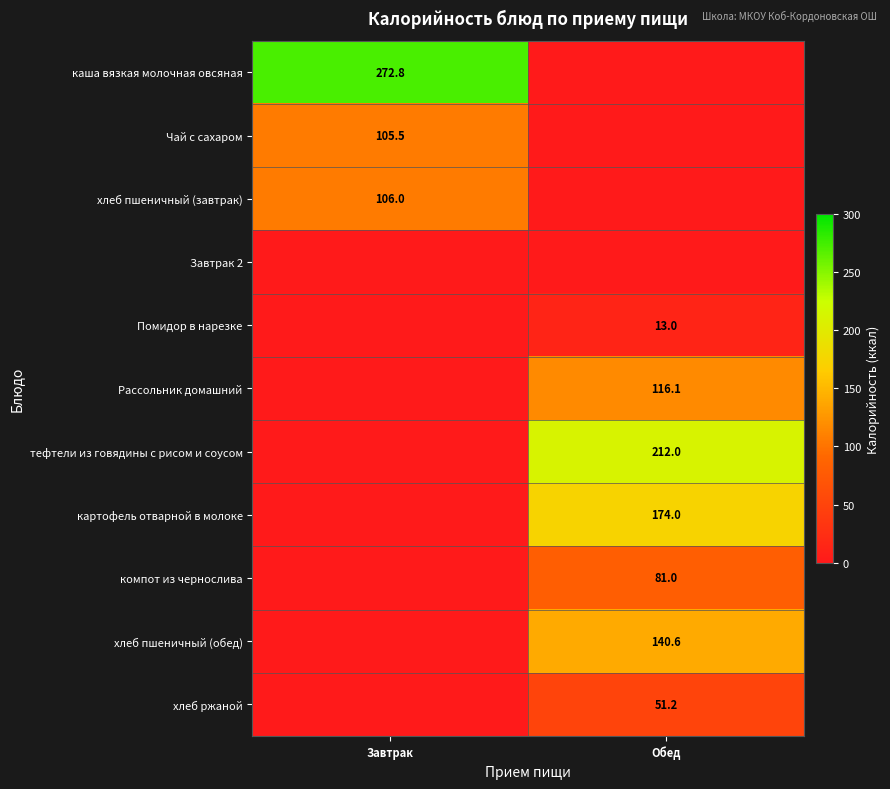

The value of каша вязкая молочная овсяная at Завтрак is 453.9. True or false?

False